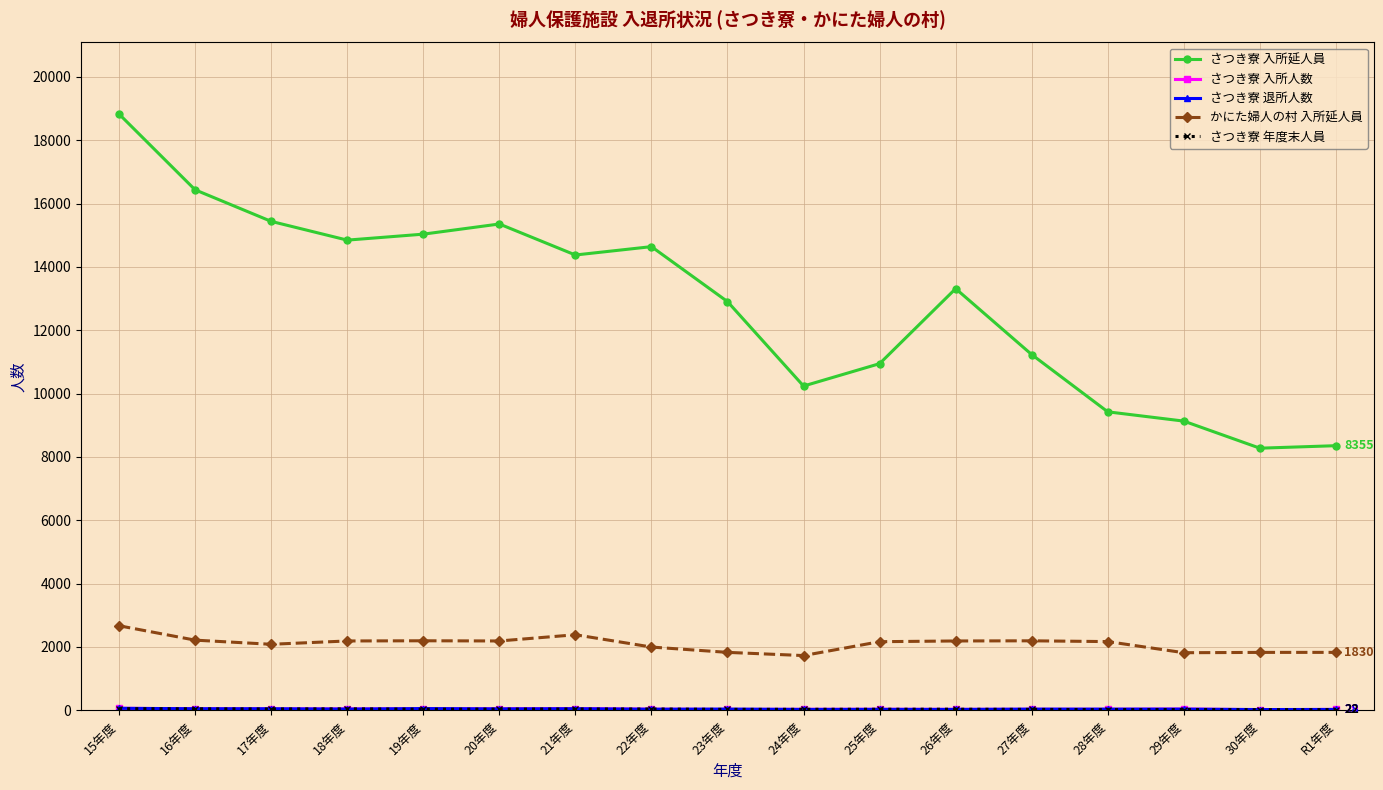

What is the highest value of the かにた婦人の村 入所延人員 series?

2670